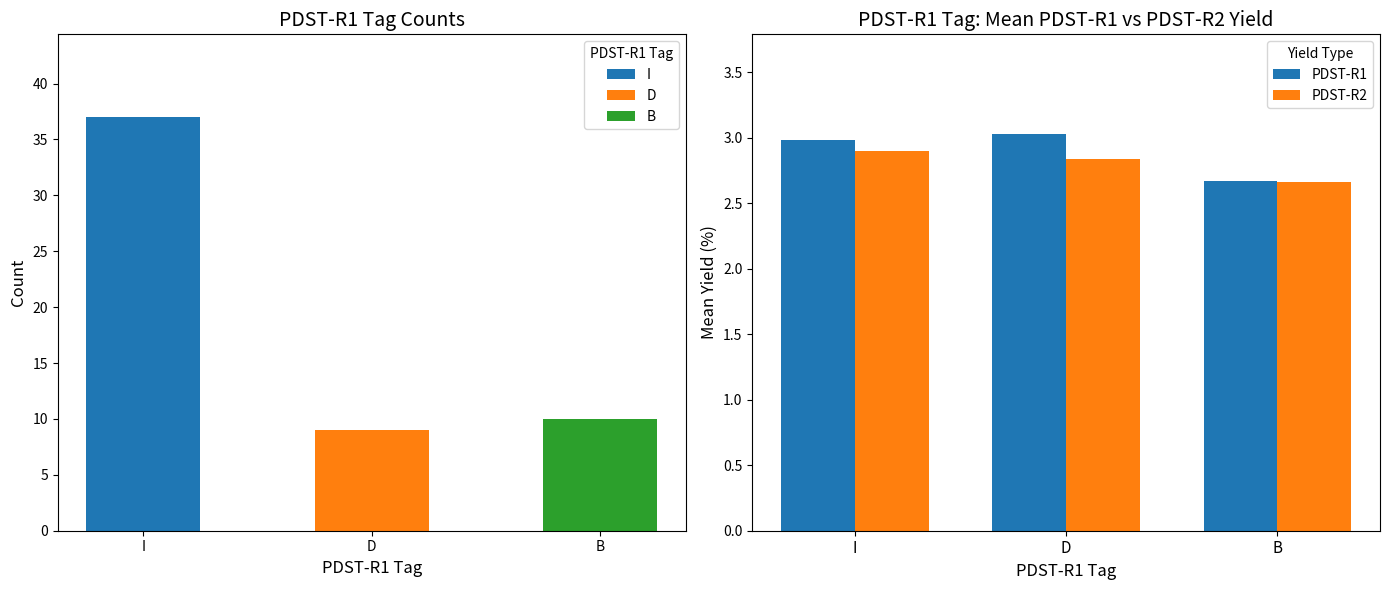

Rank the categories by PDST-R2 value from highest to lowest.

I, D, B